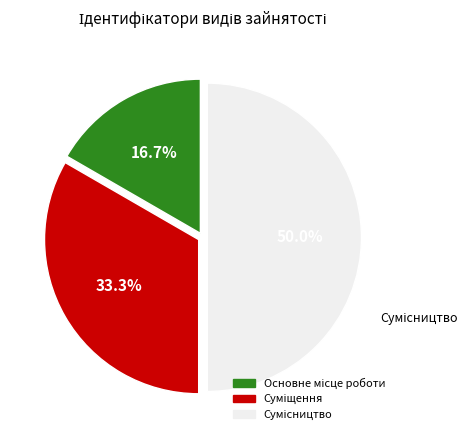

What percentage is the Сумісництво slice, to the nearest percent?

50%